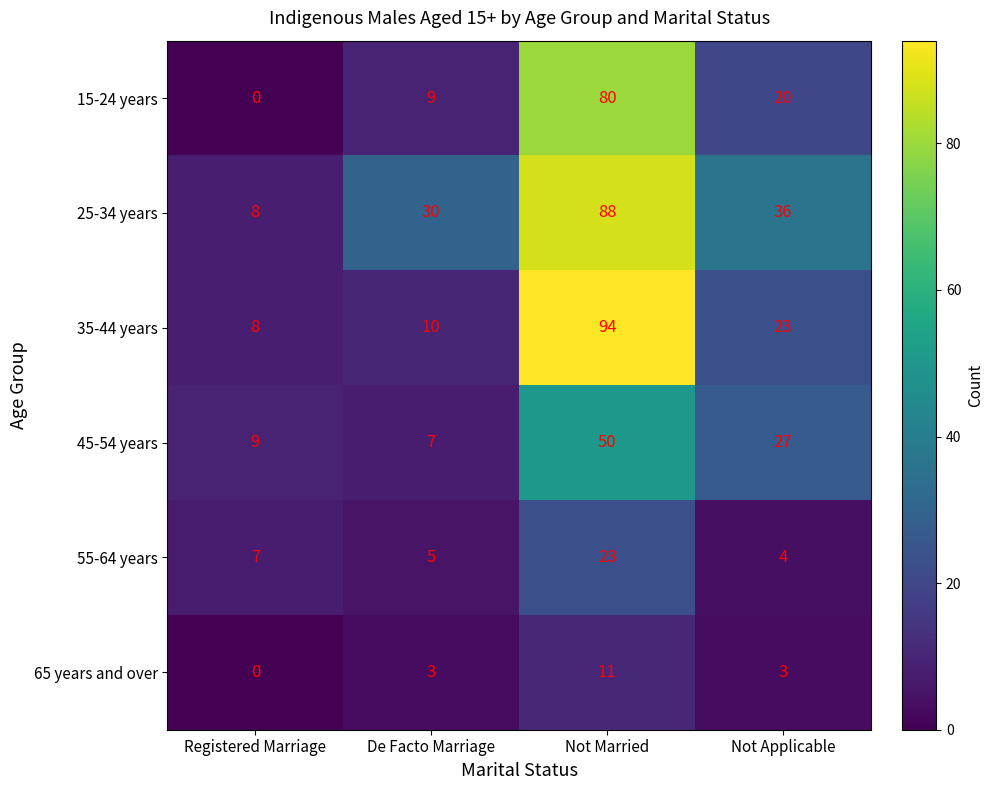

Which series has the largest total across all categories?

25-34 years